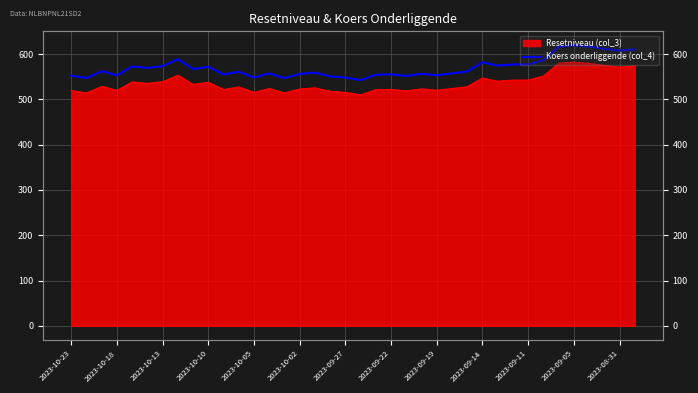

The value at 29 is 1032.9. True or false?

False